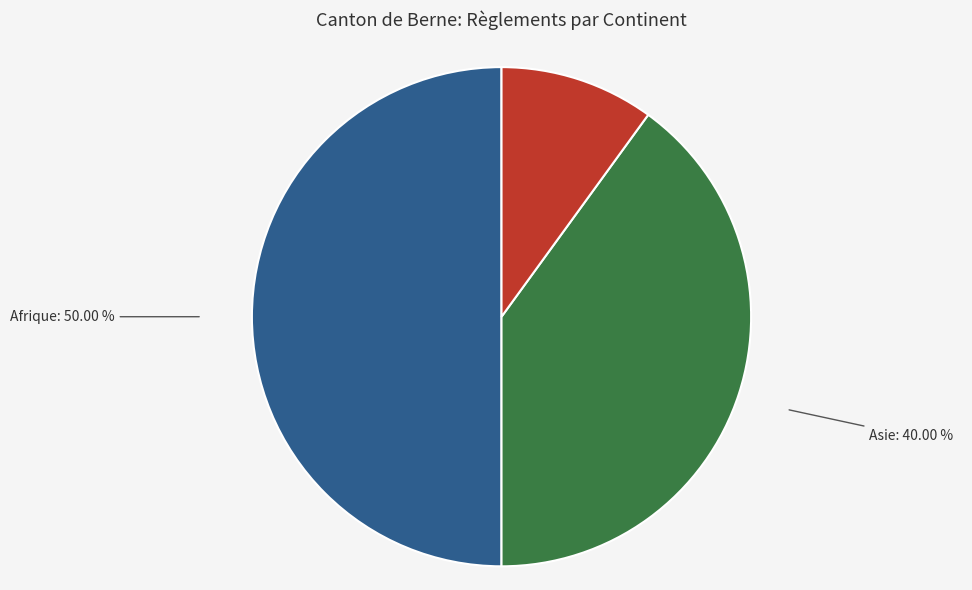

Do Europe and Afrique together represent more than half of the pie?

Yes